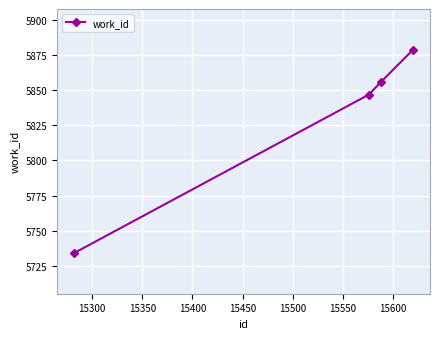

What is the minimum value shown in the chart?

5734